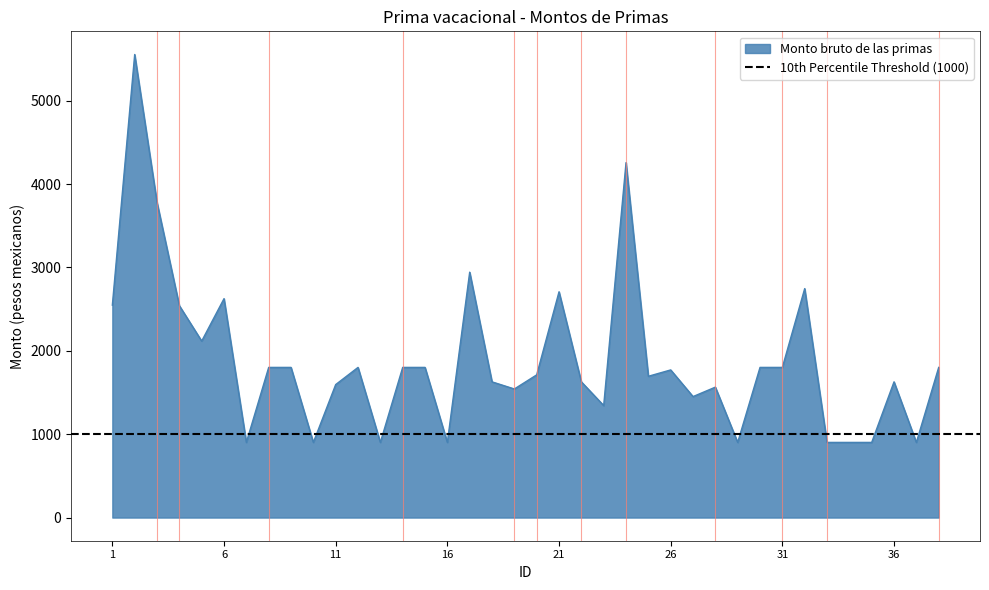

Rank the categories by value from highest to lowest.

2, 24, 3, 17, 32, 21, 6, 1, 4, 5, 8, 9, 12, 14, 15, 30, 31, 38, 26, 20, 25, 36, 18, 22, 11, 28, 19, 27, 23, 7, 10, 13, 16, 29, 33, 34, 35, 37